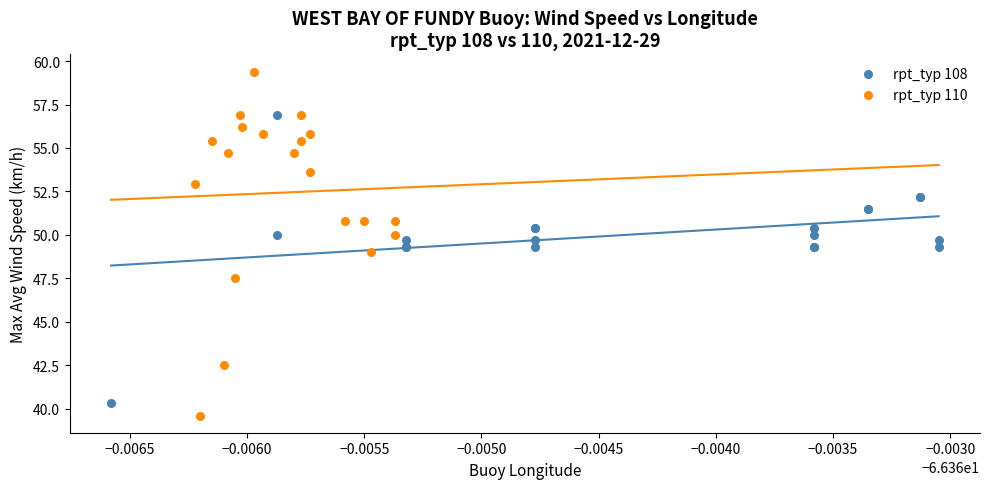

Which series has the largest Y range (max minus min)?

rpt_typ 110